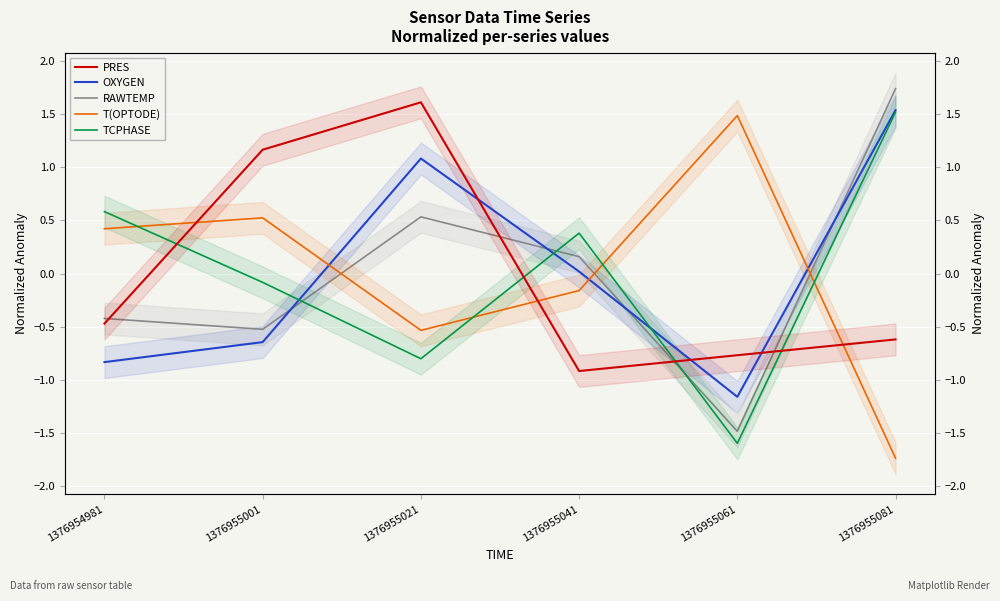

Reading left to right, what are all the values shown in this chart?

PRES: -0.5	1.2	1.6	-0.9	-0.8	-0.6
OXYGEN: -0.8	-0.6	1.1	0.0	-1.2	1.5
RAWTEMP: -0.4	-0.5	0.5	0.2	-1.5	1.7
T(OPTODE): 0.4	0.5	-0.5	-0.2	1.5	-1.7
TCPHASE: 0.6	-0.1	-0.8	0.4	-1.6	1.5